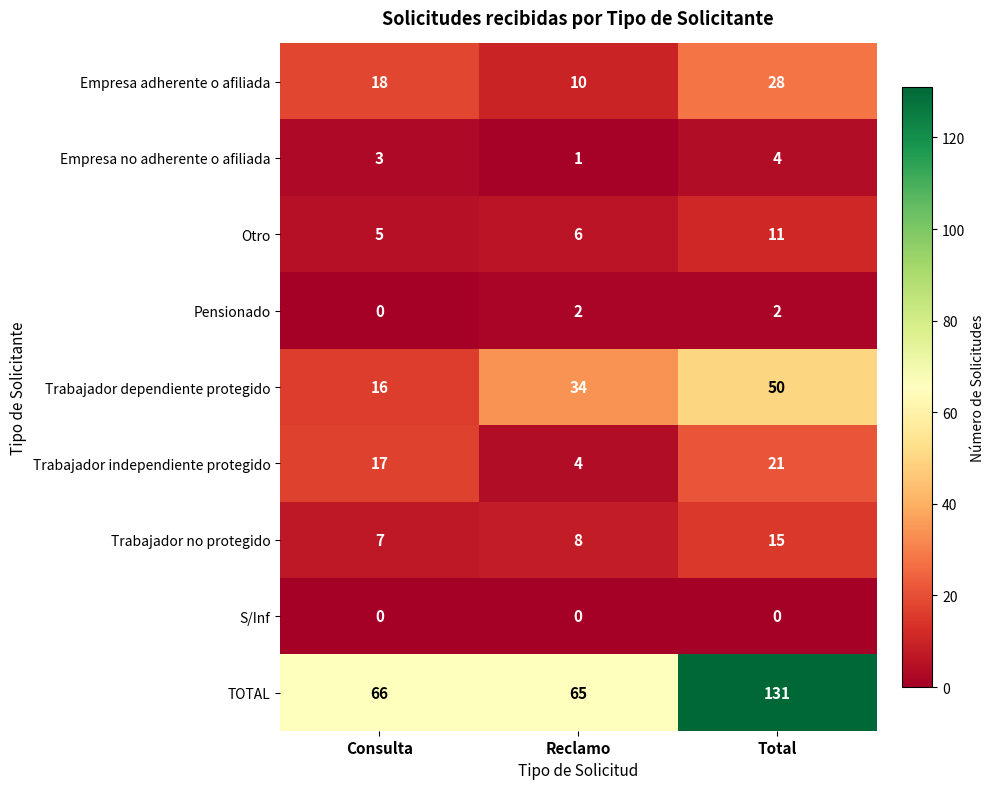

Count the Empresa adherente o afiliada values in the range 10 to 28.

3